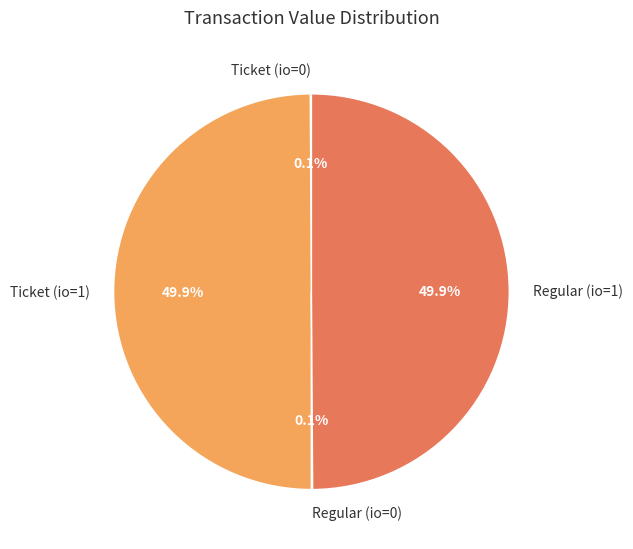

Combined, what portion of the pie is Regular (io=1) and Ticket (io=1)?

99.8%